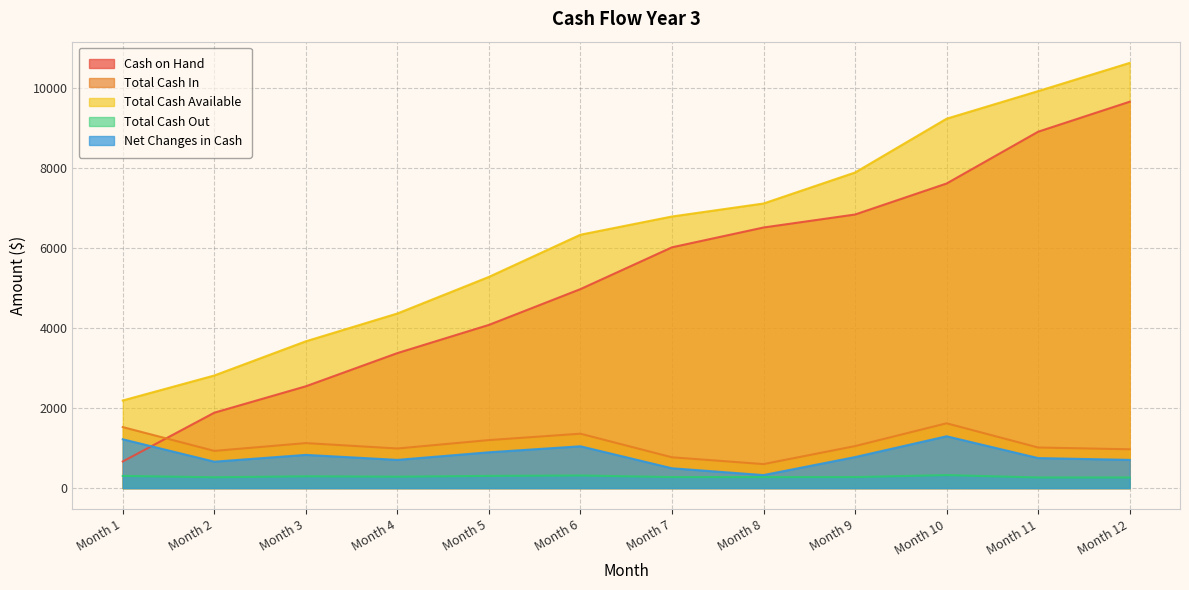

Which series changed the most between Month 2 and Month 12?

Total Cash Available